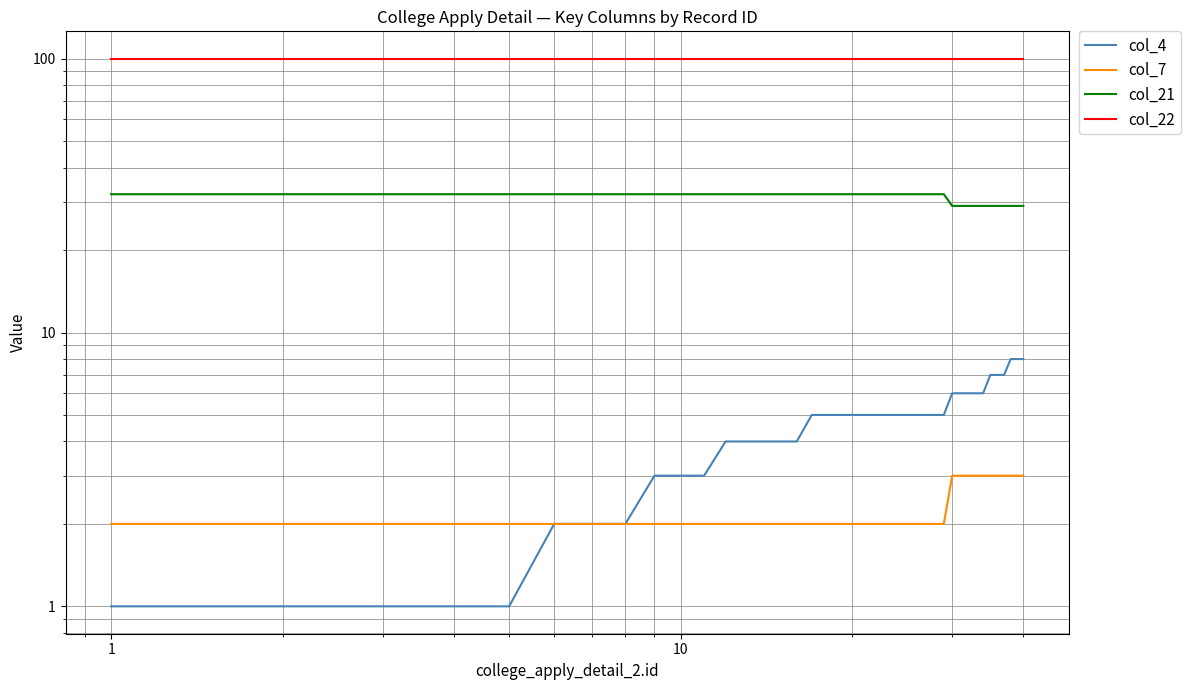

True or false: col_21 and col_22 cross at least once.

False